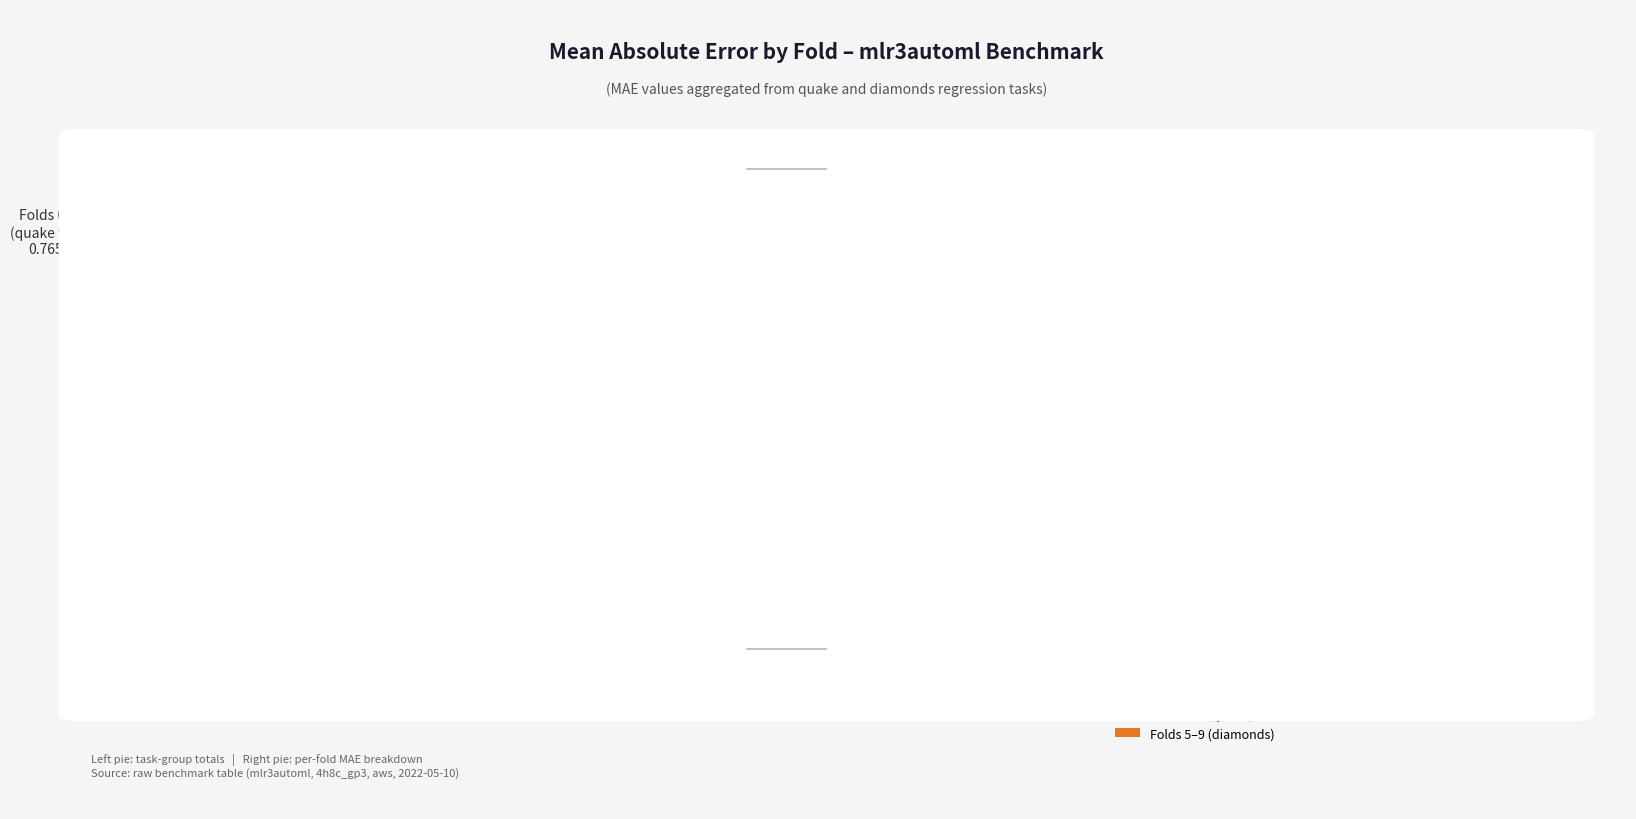

True or false: Fold 7 accounts for 27% of the total.

False